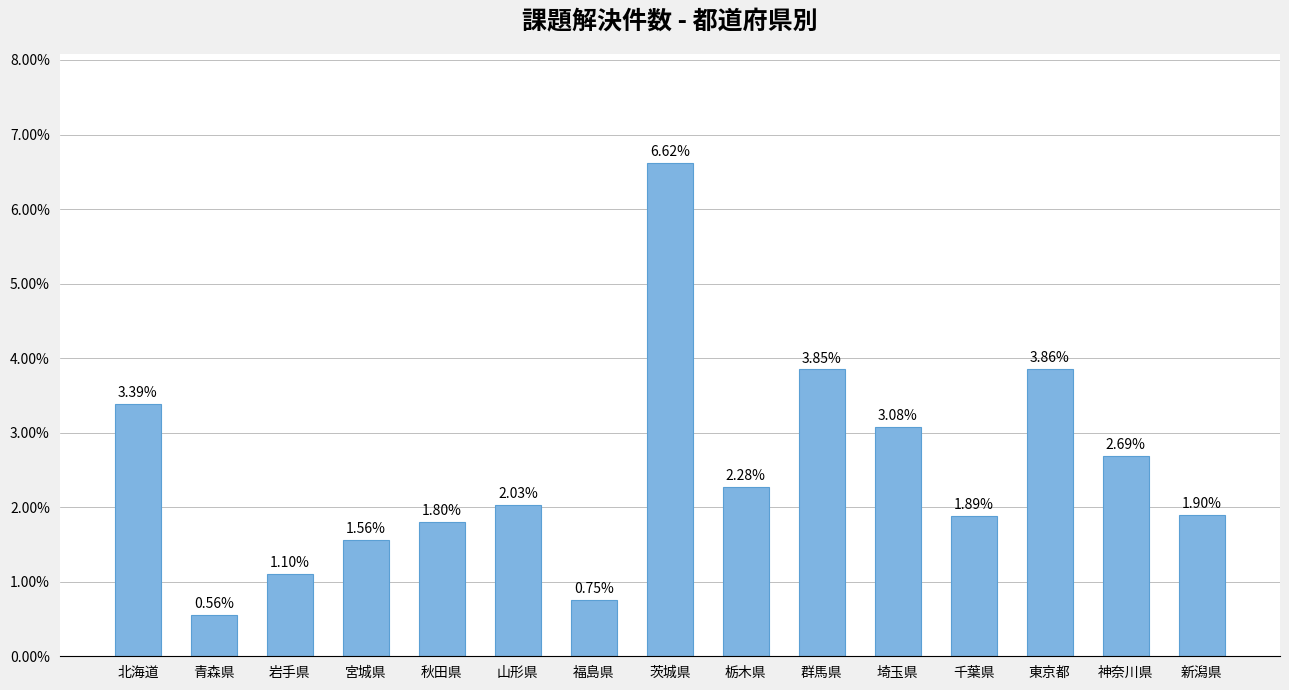

What is the sum of all values?

37.4